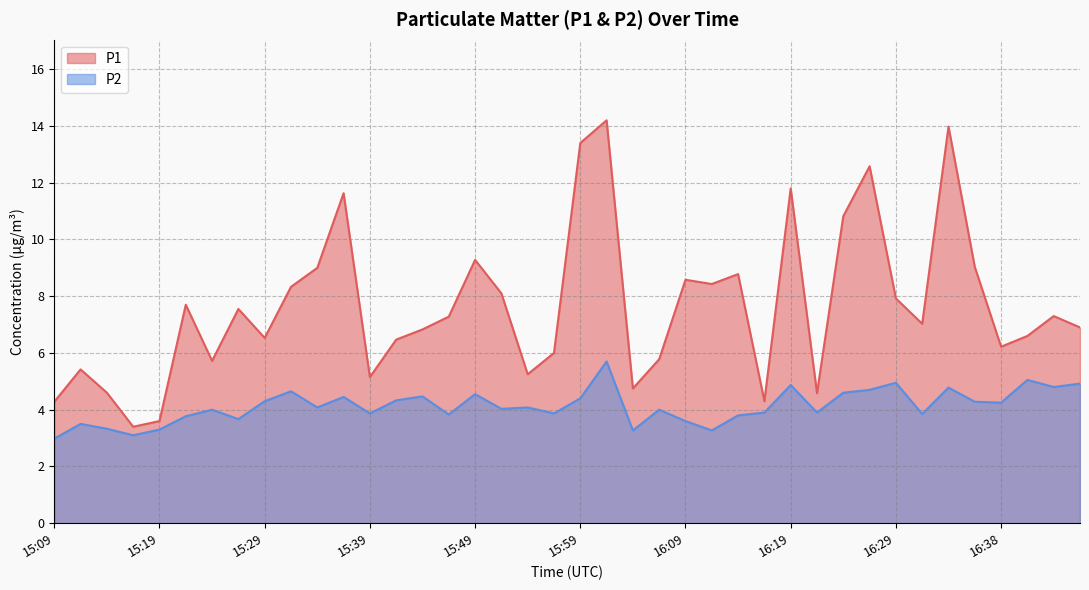

Which series has the largest total across all categories?

P1